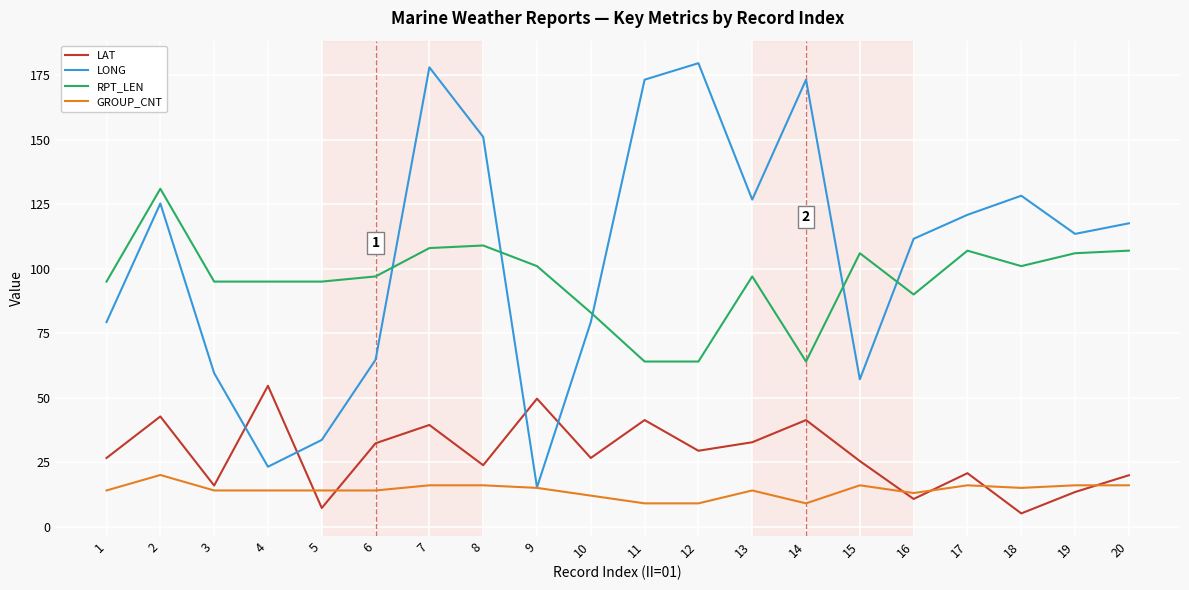

Which series ends up on top after the final intersection of GROUP_CNT and LAT?

LAT